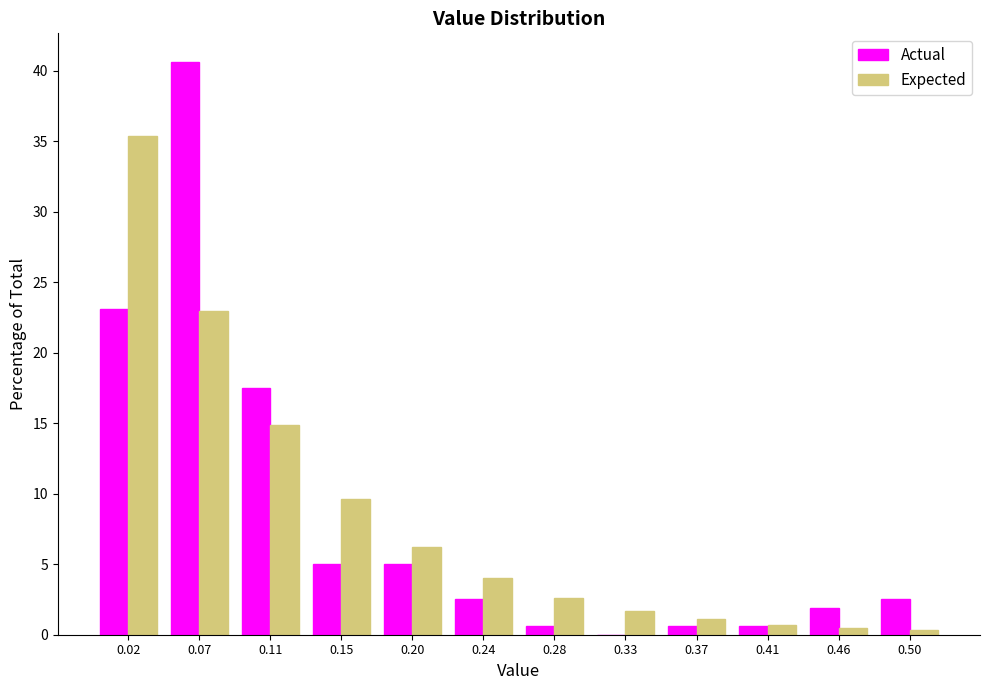

In the Actual series, which range on the x-axis has the tallest bar?

0.045 to 0.085